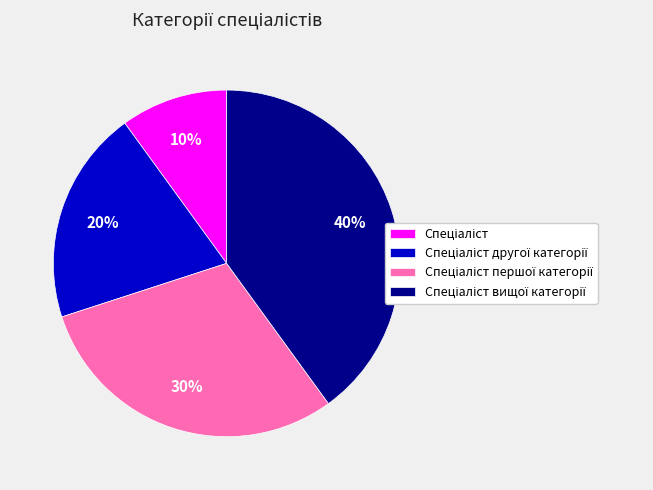

To the nearest percent, what is the average slice percentage?

25%